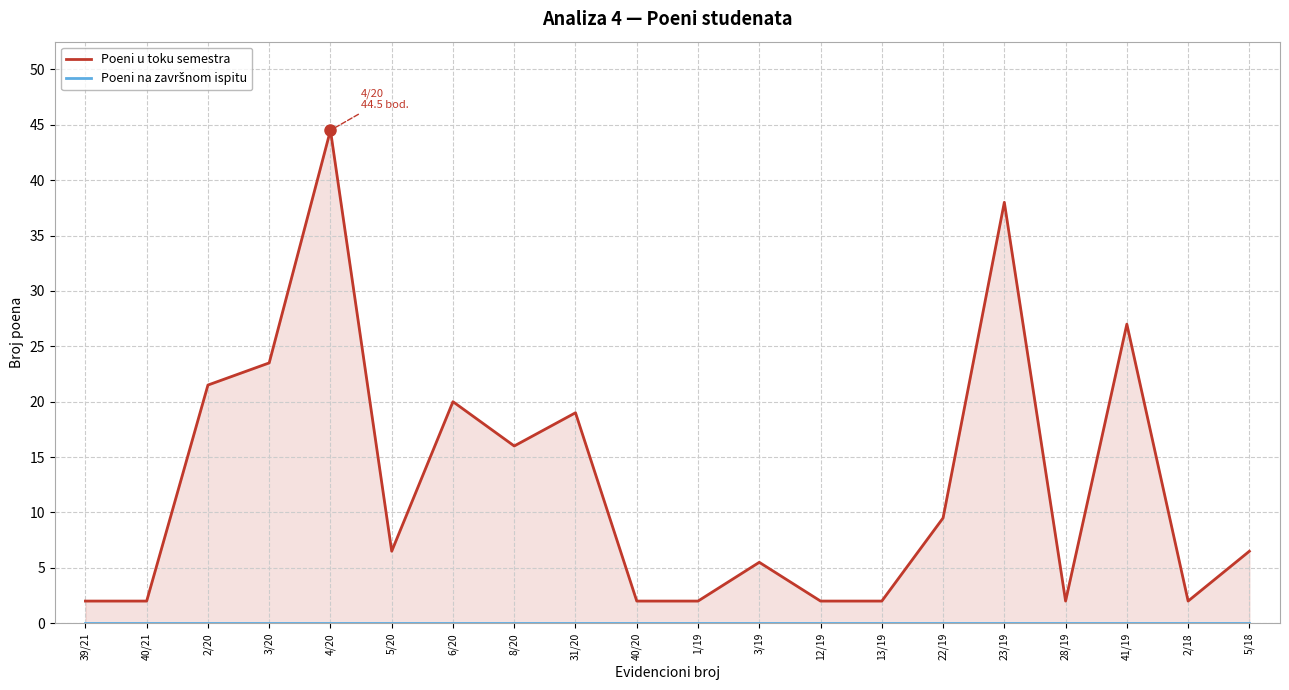

True or false: Poeni na završnom ispitu has more than 1 interior local peaks.

False